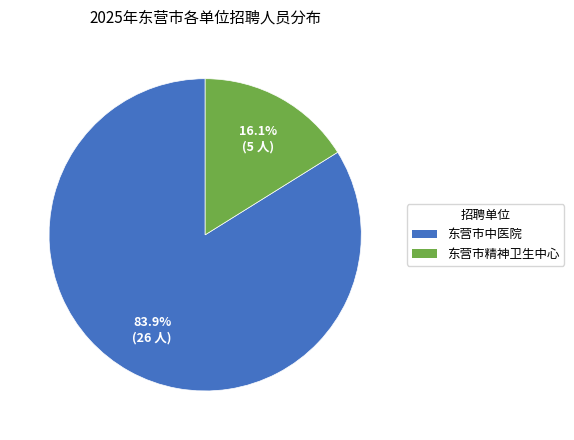

To the nearest percent, what portion does 东营市精神卫生中心 represent?

16%